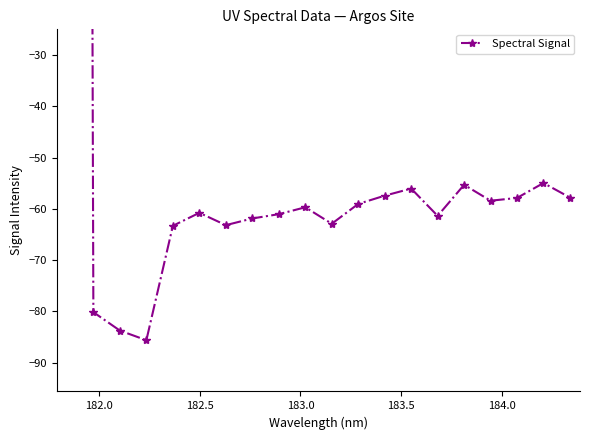

Reading left to right, extract all data points from this chart.

1564.1	-80.2	-83.8	-85.6	-63.3	-60.8	-63.2	-61.9	-61.0	-59.7	-62.9	-59.0	-57.4	-56.0	-61.4	-55.3	-58.4	-57.9	-55.0	-57.8